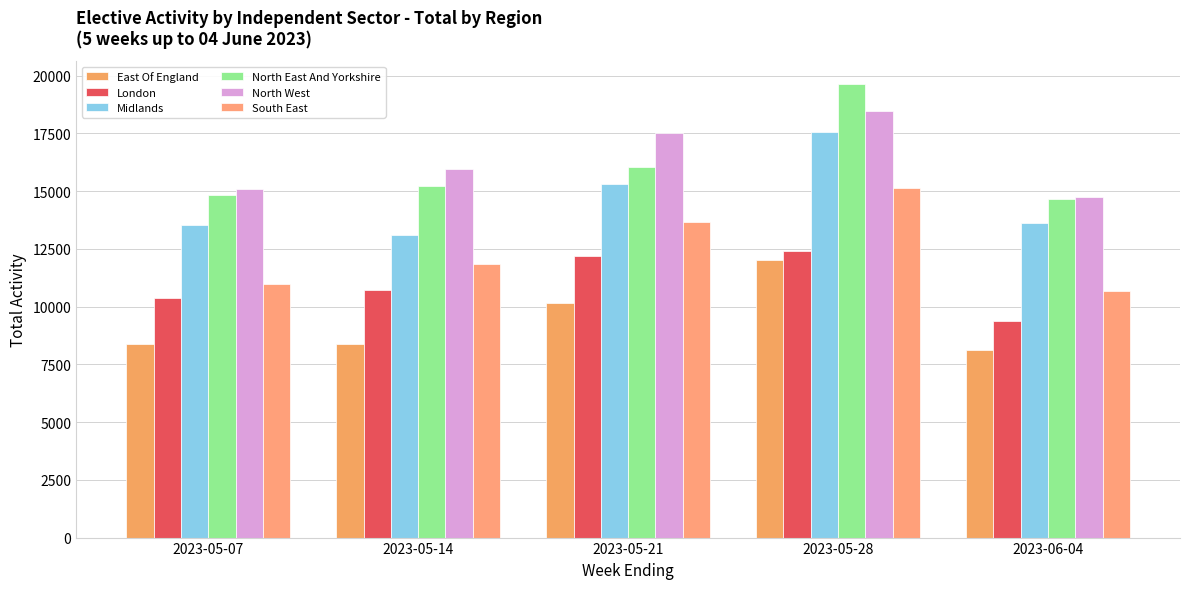

Rank the series by their maximum value, from lowest to highest.

East Of England, London, South East, Midlands, North West, North East And Yorkshire